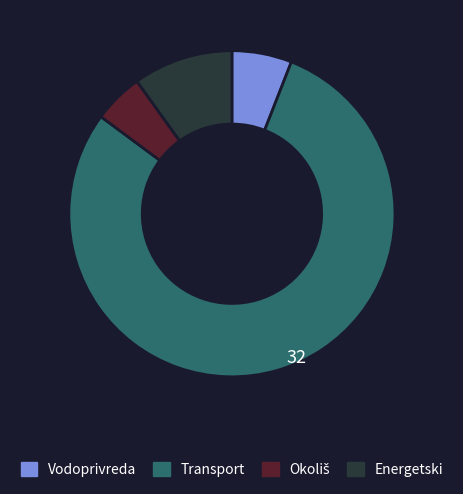

Which slice is the largest?

Transport